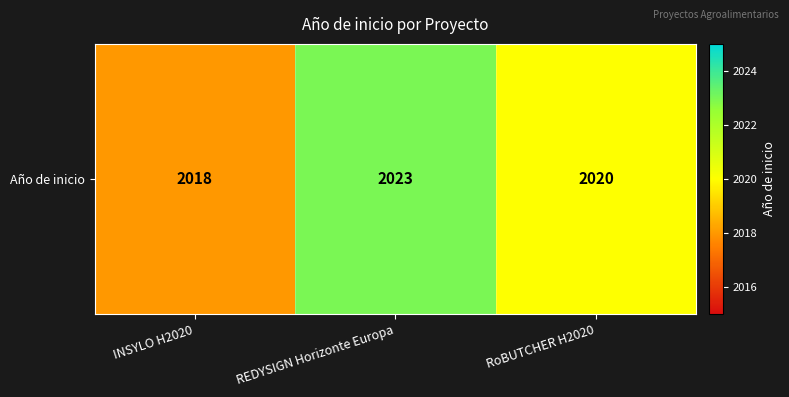

How many values are between 2018 and 2023?

3